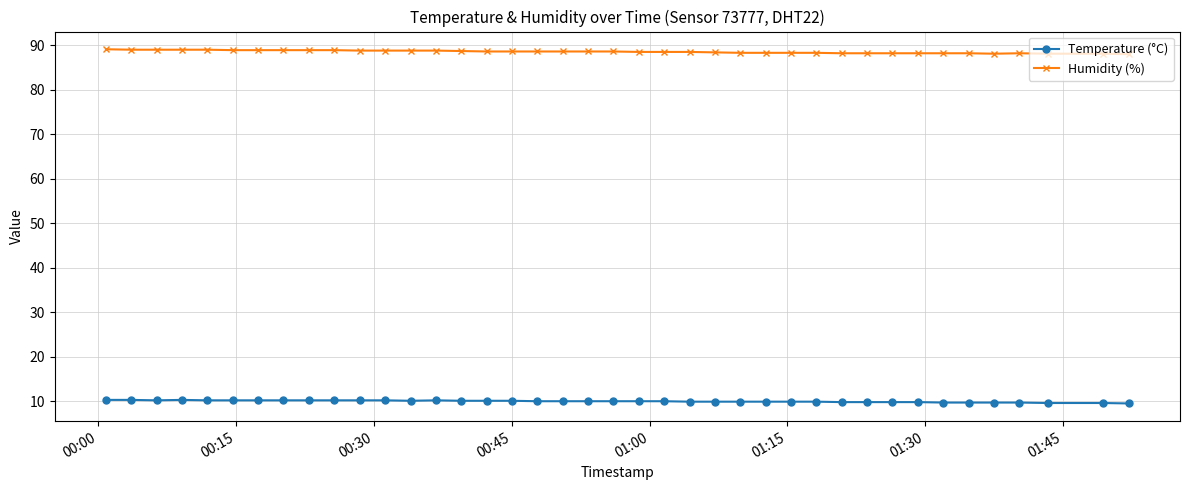

List the series in order of their overall mean, lowest first.

Temperature (°C), Humidity (%)